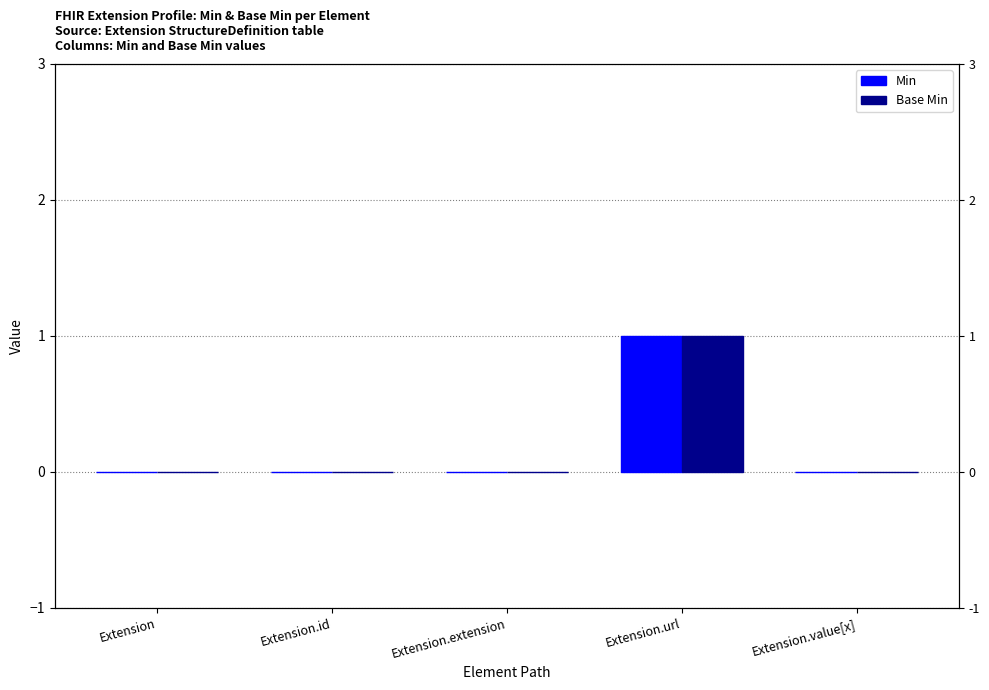

Which series has the largest total across all categories?

Min